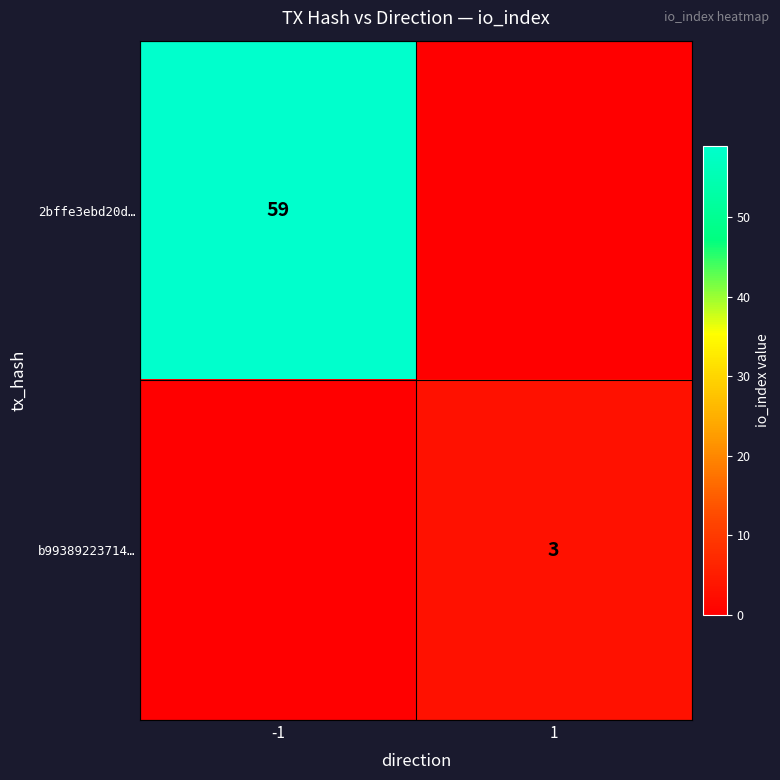

The value of 2bffe3ebd20d… at -1 is 101. True or false?

False